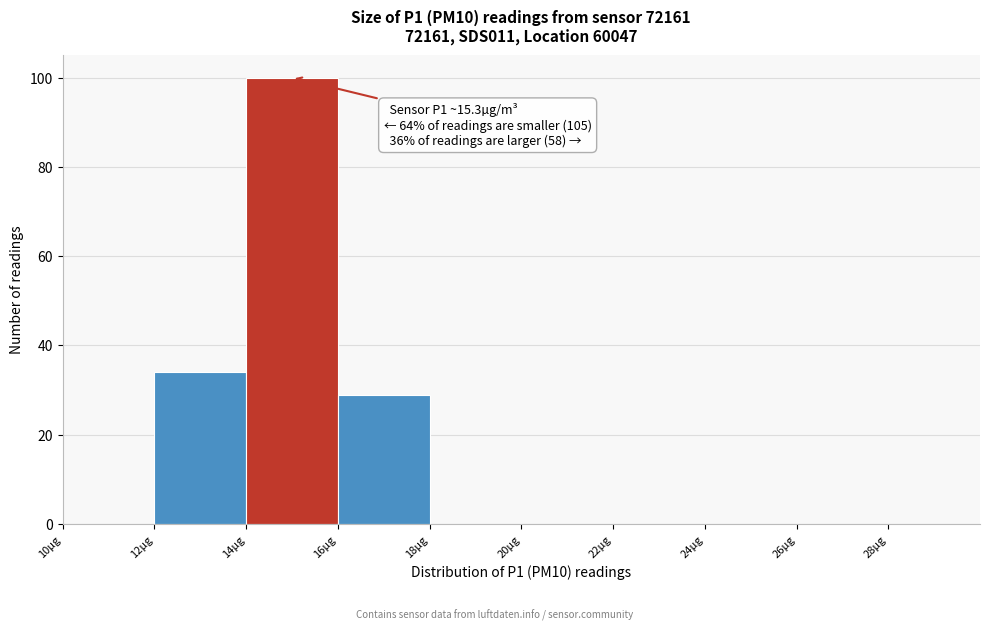

Which range on the x-axis has the tallest bar?

14 to 16